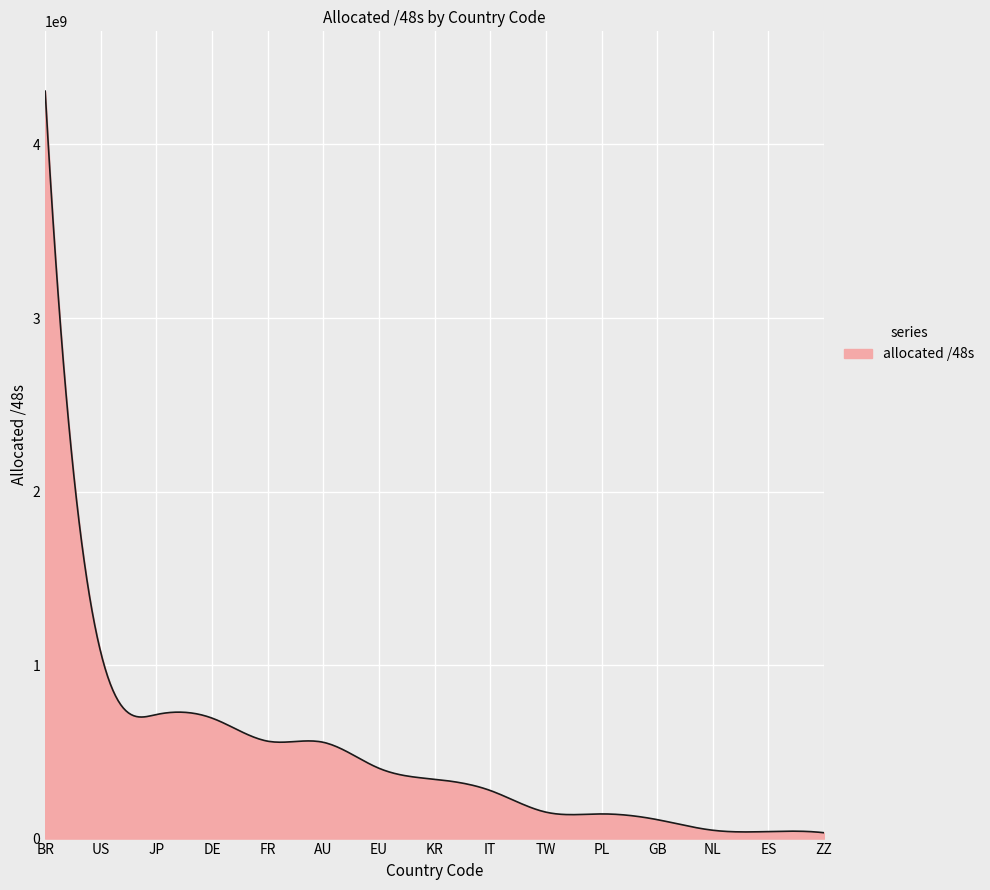

Reading left to right, transcribe all the data shown in this chart.

BR=4307550208	US=1071974373	JP=714874958	DE=694157420	FR=561315868	AU=554762646	EU=405143571	KR=341770243	IT=277086215	TW=152371203	PL=142016535	GB=109248551	NL=48038006	ES=40435715	ZZ=33554432